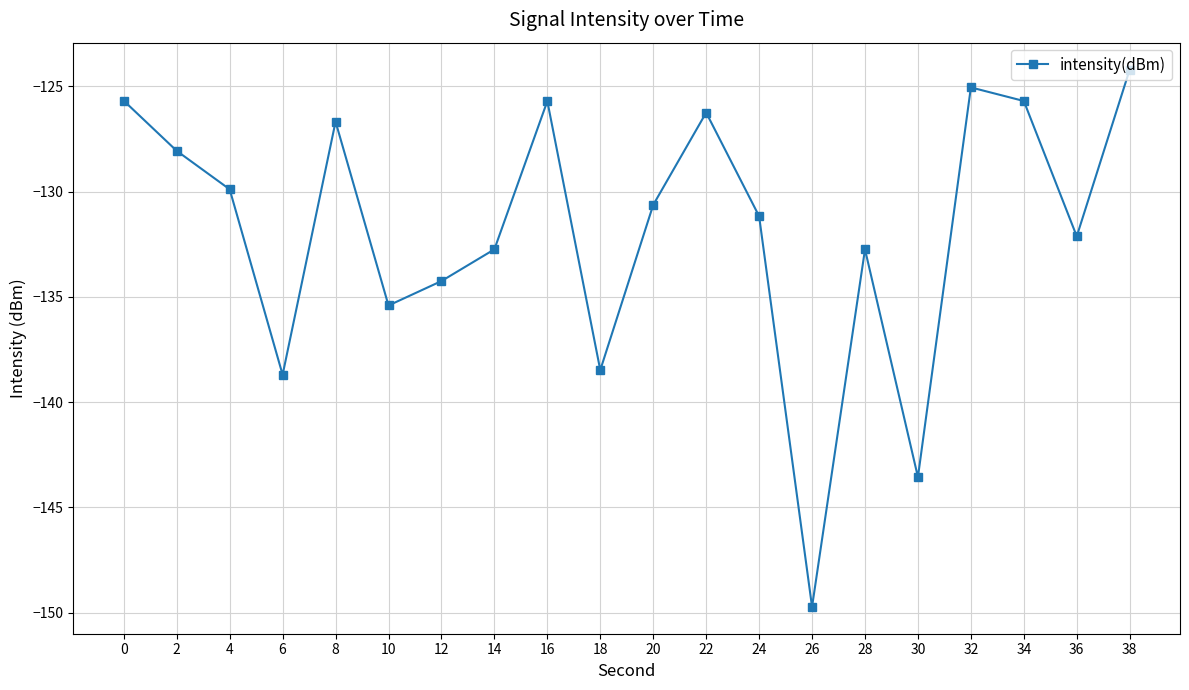

The chart shows a value of -226.0 at 24. True or false?

False